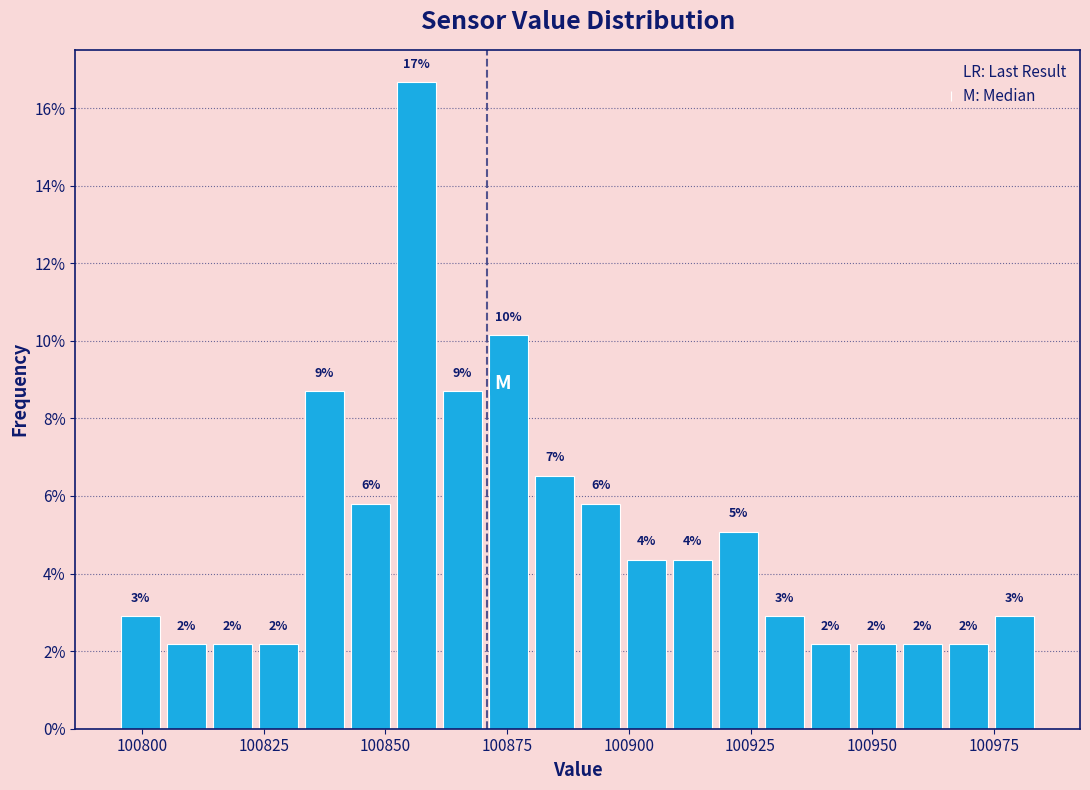

Around what value on the x-axis is the tallest bar? Give the approximate position of its centre, as read against the axis.

100855